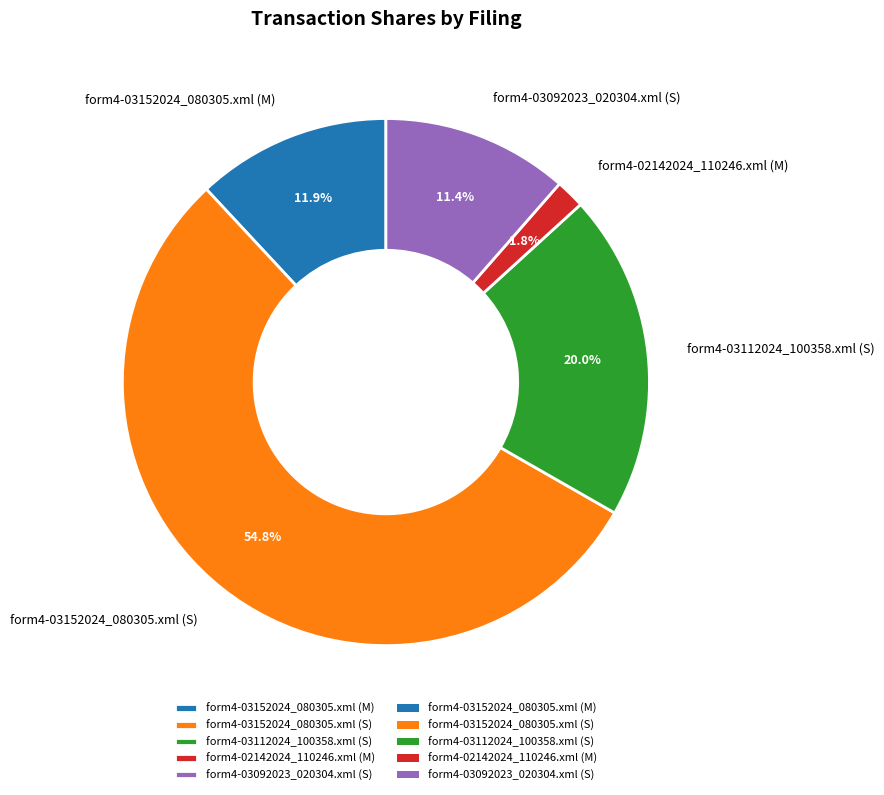

Which category has the biggest portion of the pie?

form4-03152024_080305.xml (S)